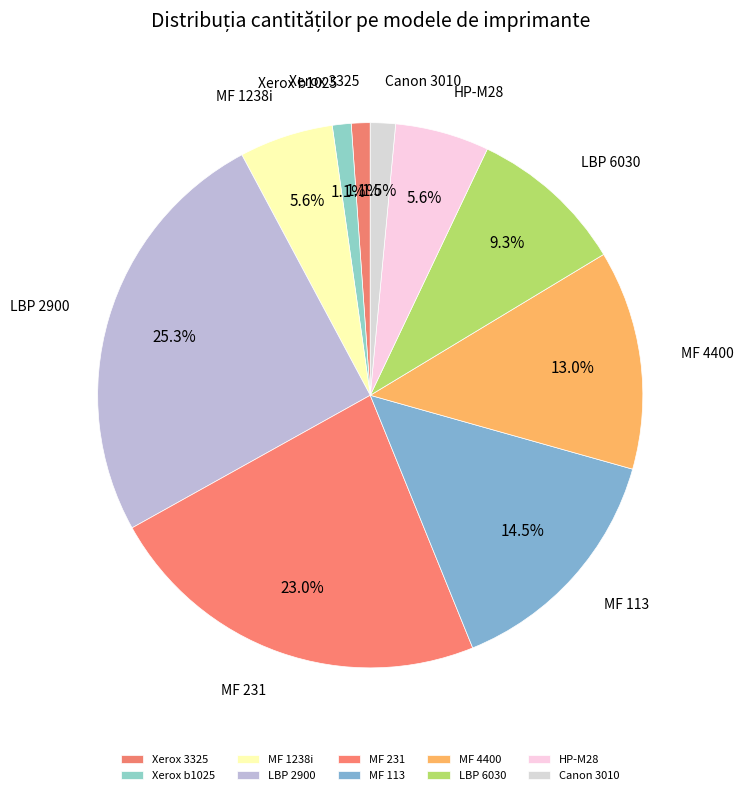

Which slice is the largest?

LBP 2900